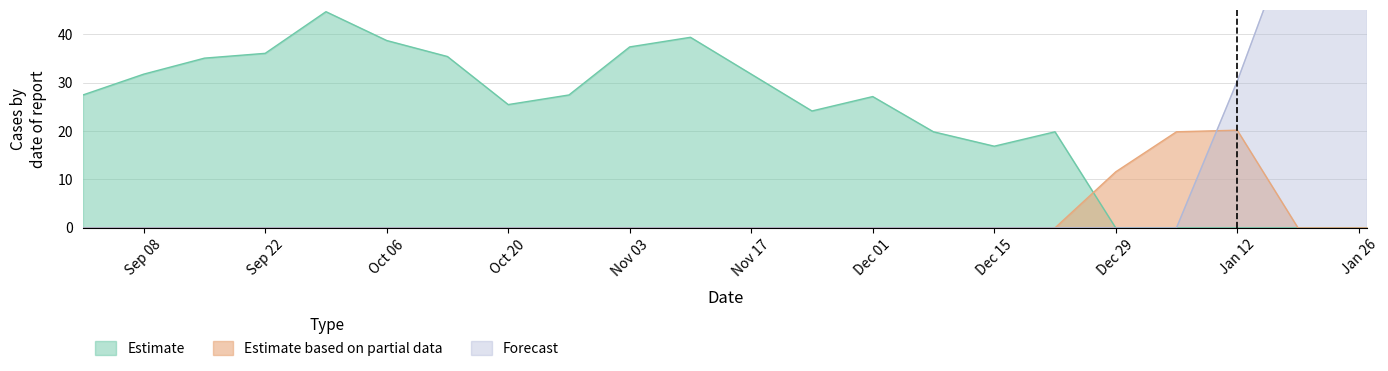

Where is Estimate based on partial data nearest to the value 10?

Dec 29